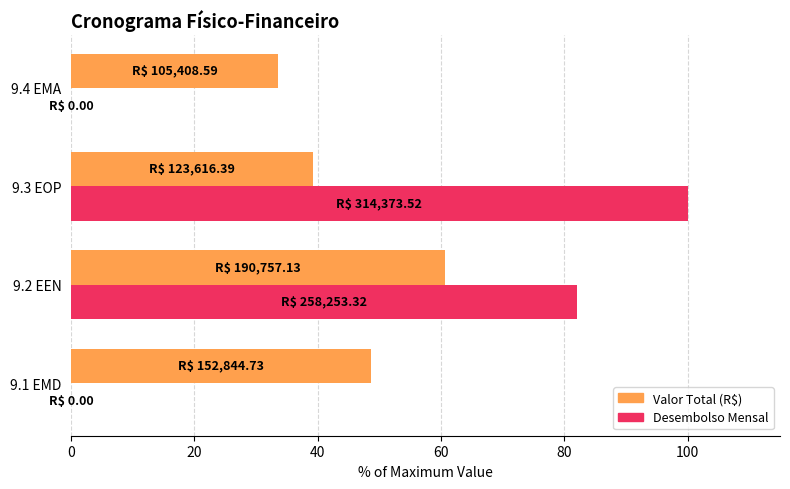

Where is Valor Total (R$) nearest to the value 47?

9.1 EMD